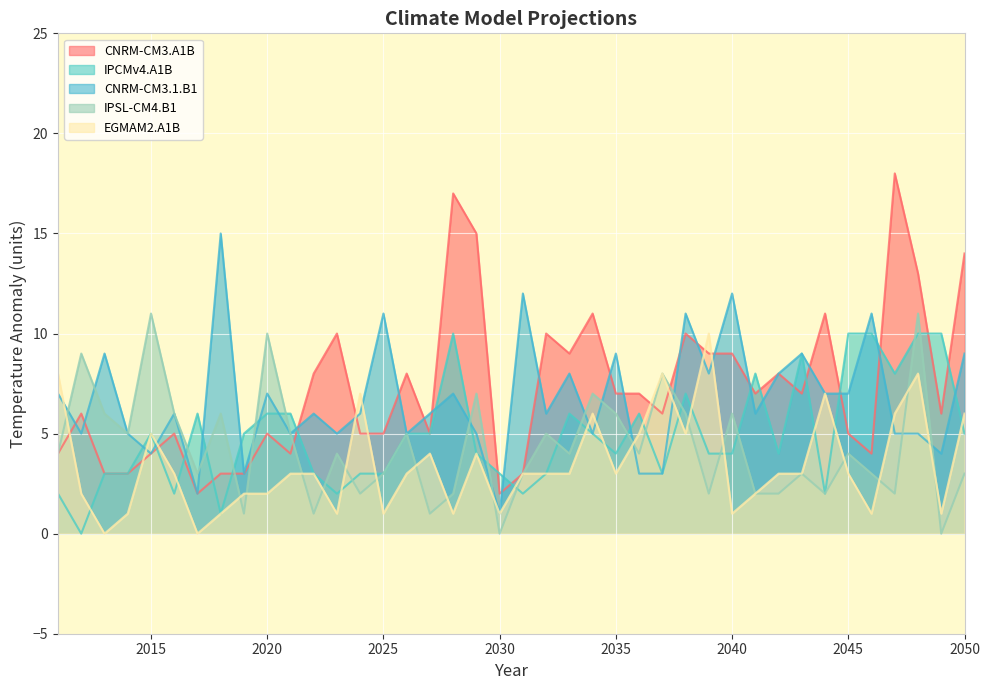

At which category is the sum across all series the highest?

2048